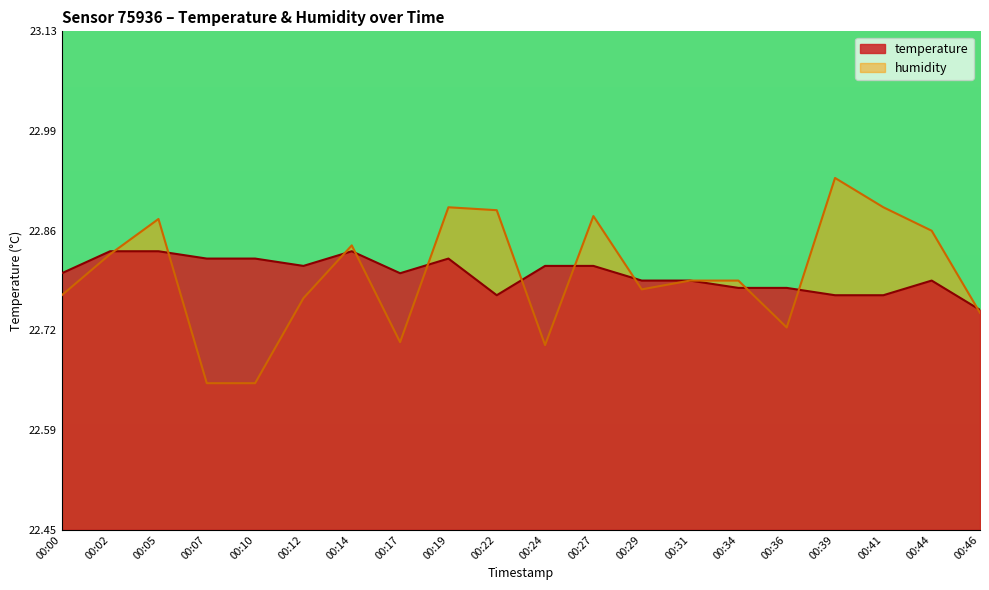

What is the spread (max minus min) of values at 00:10?

0.2